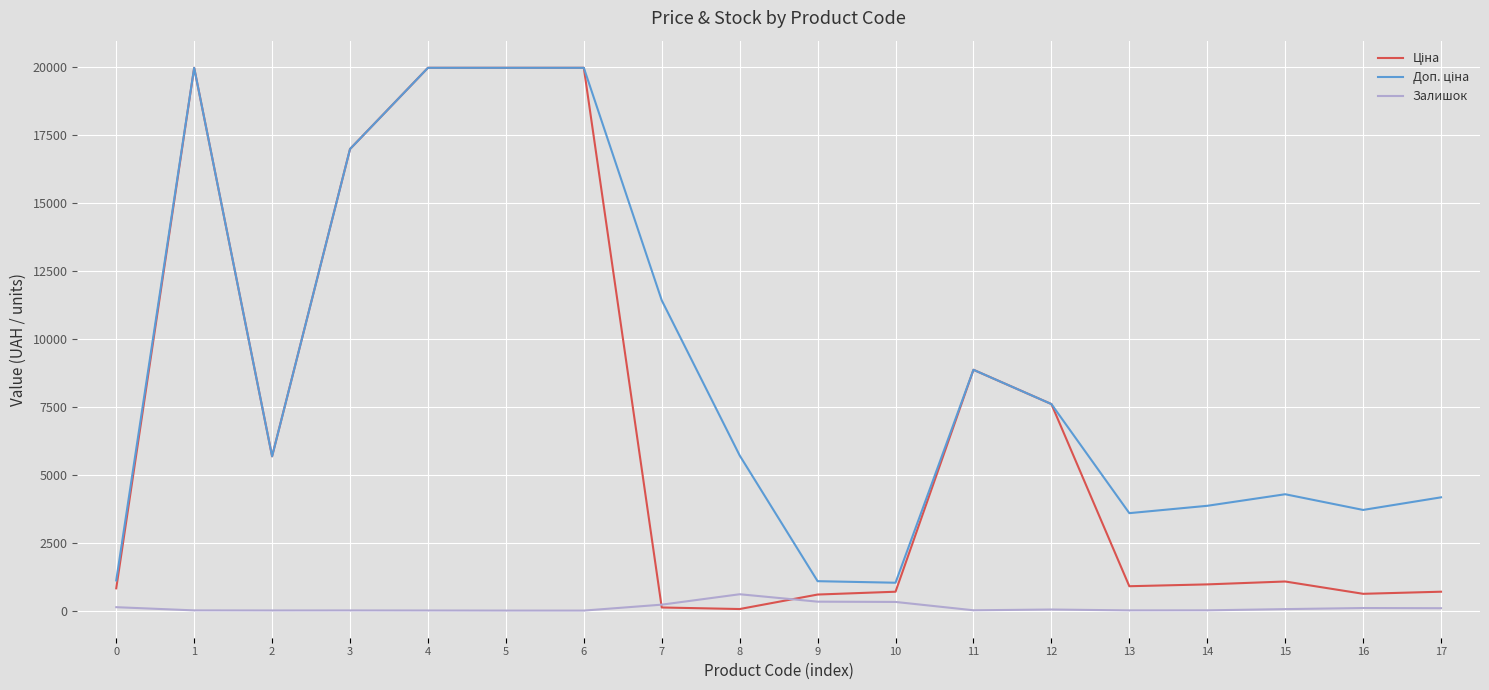

What is the greatest value displayed?

19964.2